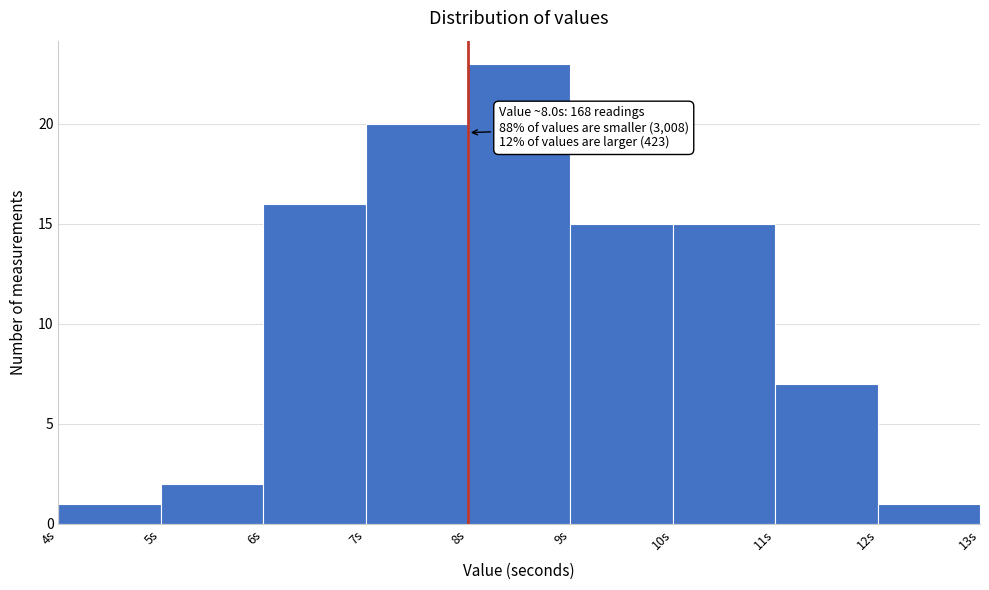

Which range on the x-axis has the tallest bar?

8 to 9